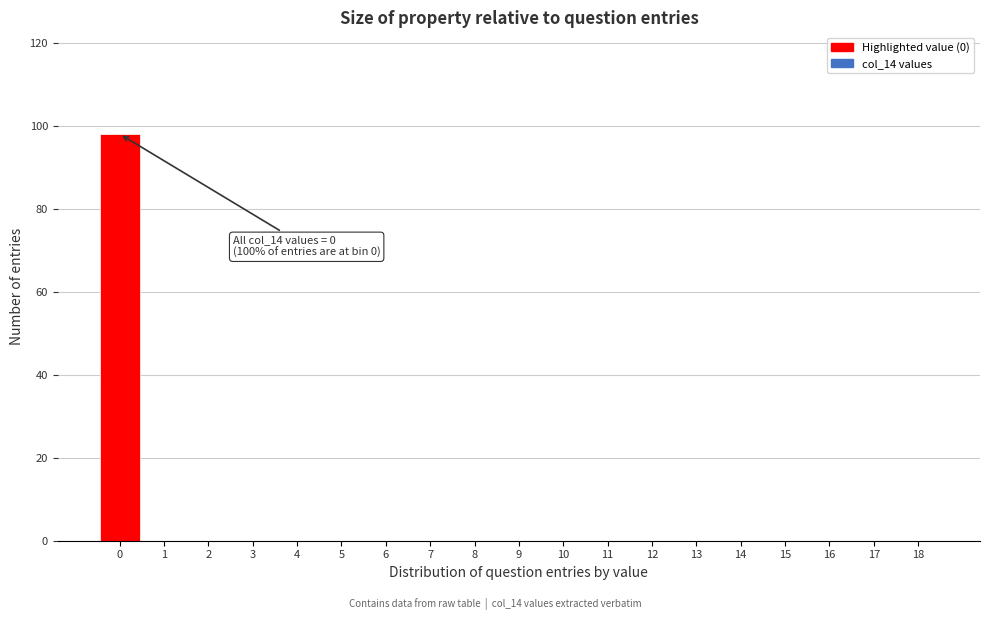

Reading right to left, what are all the values shown in this chart?

18=0	17=0	16=0	15=0	14=0	13=0	12=0	11=0	10=0	9=0	8=0	7=0	6=0	5=0	4=0	3=0	2=0	1=0	0=98